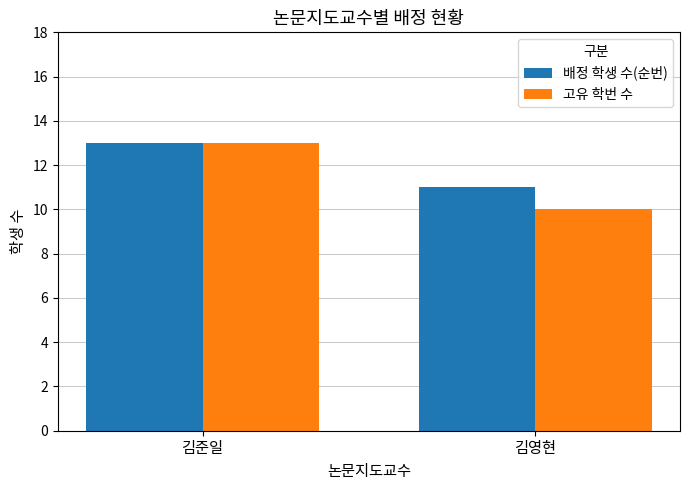

Are the bars grouped side by side (vs. stacked)?

Yes